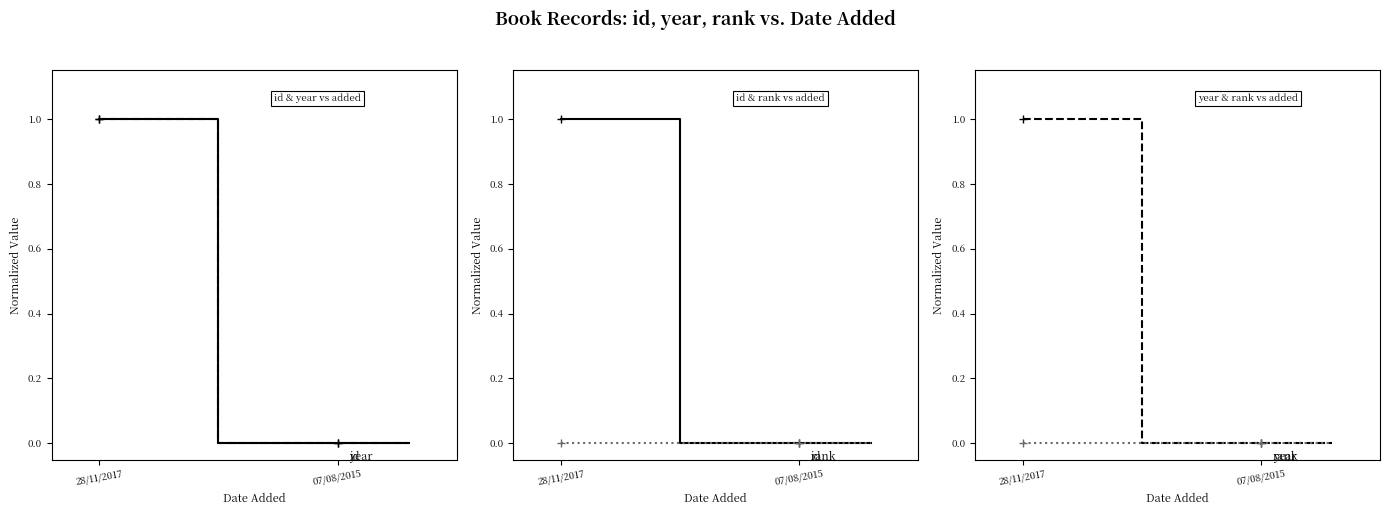

Reading right to left, list all the values displayed in this chart.

id: 0.0	0.0	0.0	1.0	1.0
year: 0.0	0.0	0.0	1.0	1.0
rank: 0.0	0.0	0.0	0.0	0.0